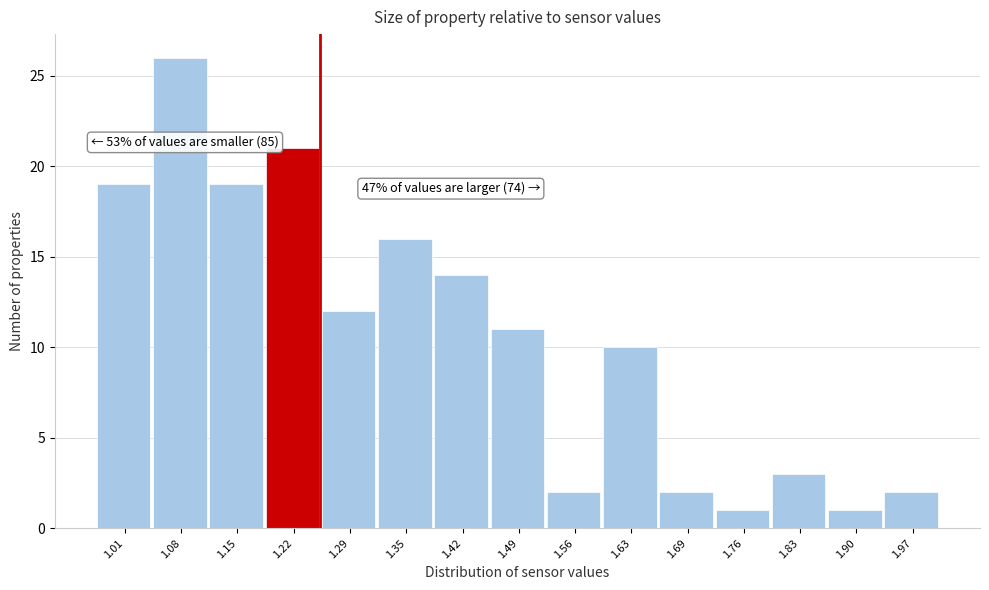

Over which range of the x-axis is the bar tallest?

1.048 to 1.116